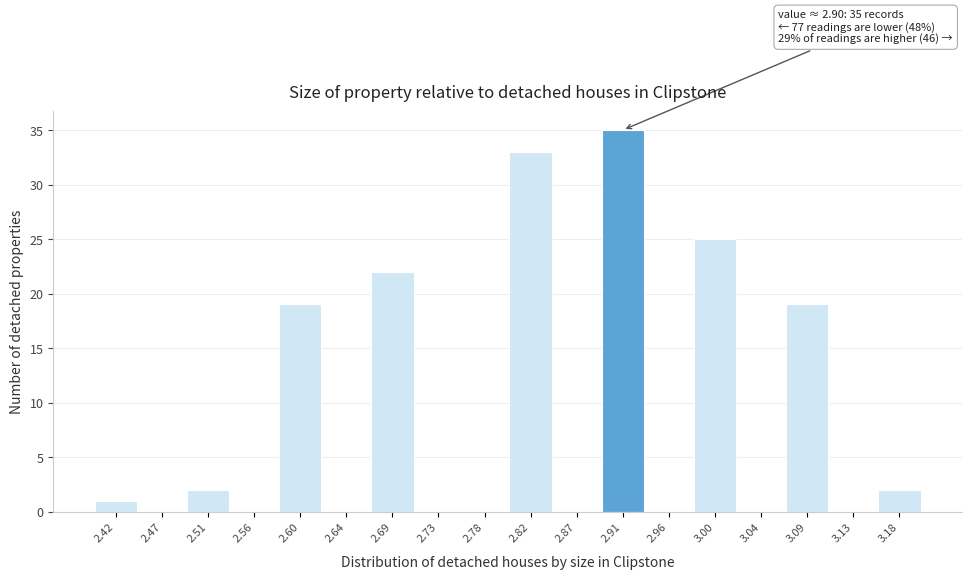

Over which range of the x-axis is the bar tallest?

2.890 to 2.935